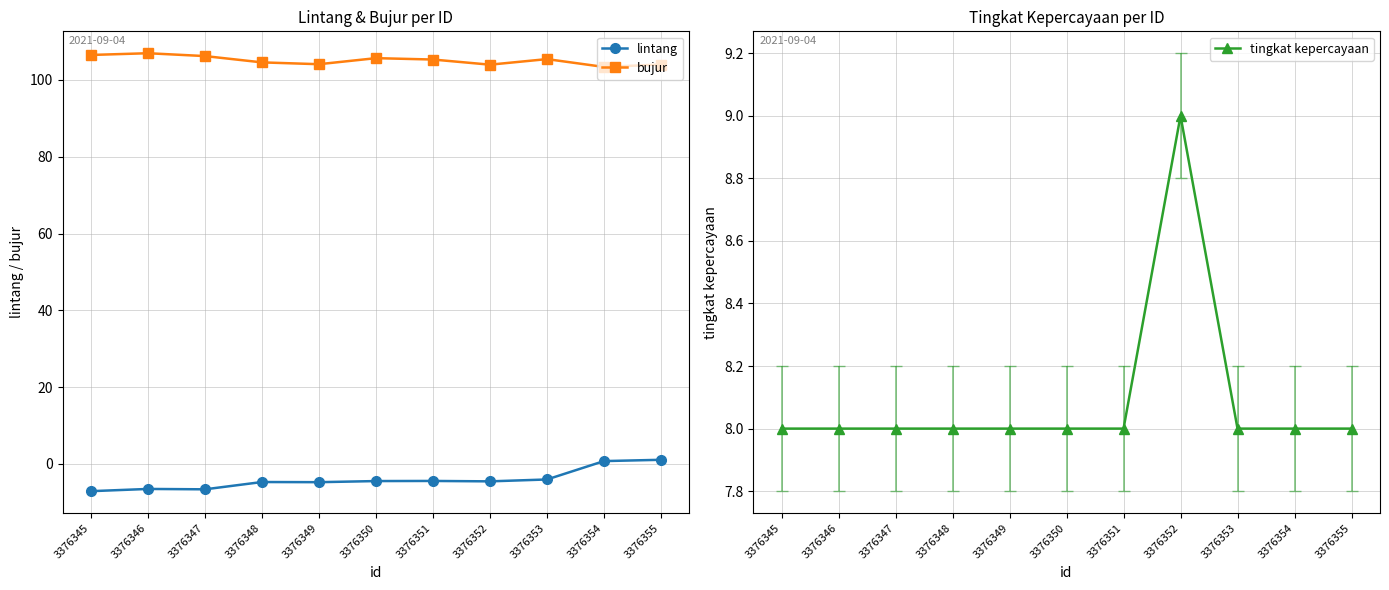

What is the maximum value shown in the chart?

107.0